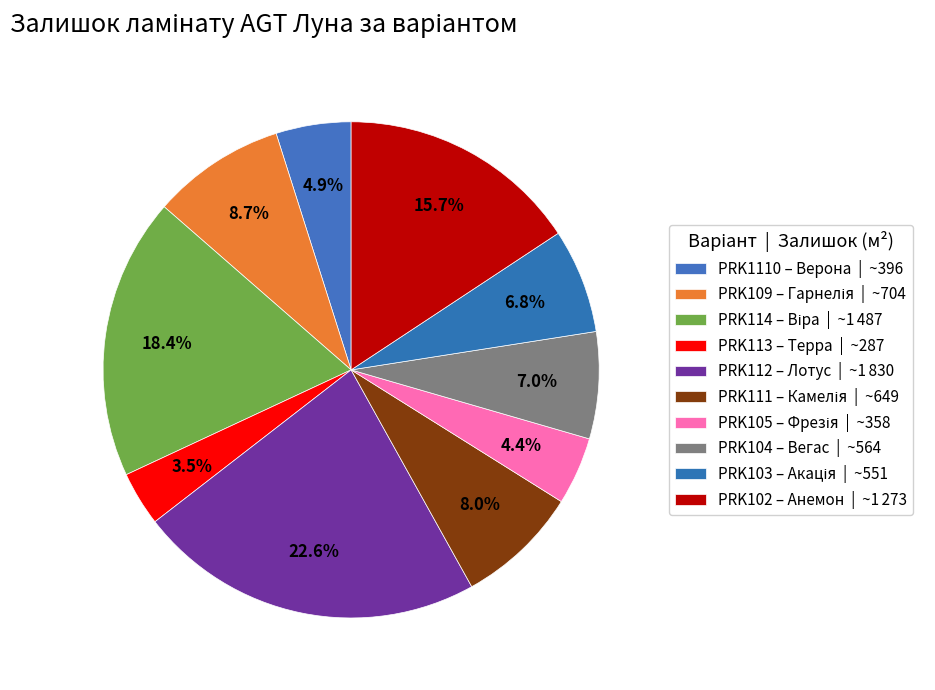

Does PRK105 – Фрезія account for over 50% of the chart?

No